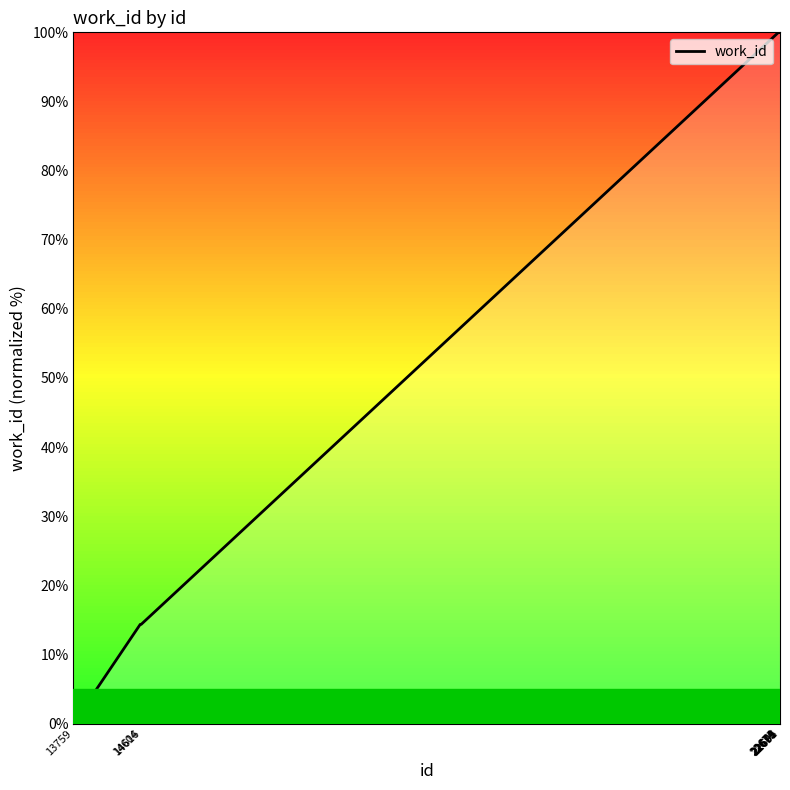

The value at 22691 is 100.0. True or false?

True